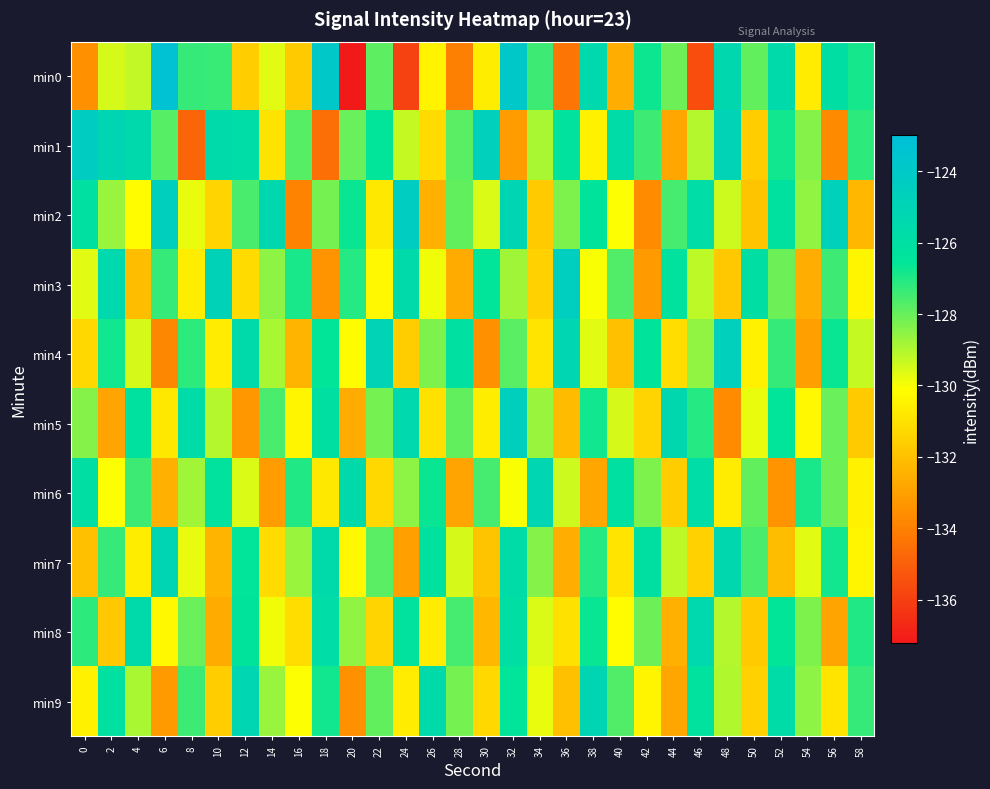

Reading left to right, transcribe all the data shown in this chart.

min0: 0=-133.5	2=-129.5	4=-129.3	6=-123.4	8=-127.3	10=-127.4	12=-131.6	14=-129.7	16=-131.7	18=-123.9	20=-137.2	22=-127.9	24=-135.9	26=-130.5	28=-134.0	30=-130.7	32=-123.9	34=-127.4	36=-134.3	38=-125.4	40=-132.6	42=-126.7	44=-128.1	46=-135.5	48=-125.3	50=-127.9	52=-125.6	54=-130.7	56=-125.9	58=-126.9
min1: 0=-124.3	2=-125.1	4=-125.5	6=-127.7	8=-134.9	10=-125.5	12=-125.8	14=-130.9	16=-127.7	18=-134.5	20=-128.0	22=-126.5	24=-129.3	26=-131.2	28=-127.8	30=-124.6	32=-133.1	34=-128.9	36=-126.3	38=-130.5	40=-125.7	42=-127.4	44=-132.8	46=-129.1	48=-124.9	50=-131.6	52=-126.8	54=-128.4	56=-133.7	58=-127.2
min2: 0=-126.1	2=-128.7	4=-130.2	6=-124.5	8=-129.8	10=-131.4	12=-127.6	14=-125.3	16=-133.9	18=-128.2	20=-126.7	22=-130.8	24=-124.3	26=-132.5	28=-127.9	30=-129.6	32=-125.1	34=-131.7	36=-128.3	38=-126.4	40=-130.1	42=-133.6	44=-127.5	46=-125.8	48=-129.4	50=-131.9	52=-126.2	54=-128.6	56=-124.7	58=-132.3
min3: 0=-129.7	2=-125.4	4=-132.1	6=-127.3	8=-130.6	10=-124.8	12=-131.2	14=-128.5	16=-126.9	18=-133.4	20=-127.1	22=-130.3	24=-125.6	26=-129.9	28=-132.7	30=-126.5	32=-128.8	34=-131.5	36=-124.4	38=-130.0	40=-127.7	42=-133.2	44=-126.3	46=-129.2	48=-131.8	50=-125.9	52=-128.1	54=-132.6	56=-127.4	58=-130.4
min4: 0=-131.3	2=-126.8	4=-129.5	6=-133.8	8=-127.2	10=-130.7	12=-125.5	14=-128.9	16=-132.4	18=-126.6	20=-130.2	22=-124.9	24=-131.6	26=-128.3	28=-126.1	30=-133.5	32=-127.8	34=-130.9	36=-125.2	38=-129.7	40=-132.0	42=-126.4	44=-131.1	46=-128.6	48=-124.6	50=-130.5	52=-127.3	54=-133.0	56=-126.7	58=-129.3
min5: 0=-128.4	2=-132.9	4=-126.2	6=-130.8	8=-125.7	10=-129.1	12=-133.3	14=-127.6	16=-130.4	18=-126.0	20=-132.7	22=-128.2	24=-125.4	26=-131.0	28=-127.9	30=-130.6	32=-124.5	34=-128.7	36=-132.2	38=-126.8	40=-129.5	42=-131.4	44=-125.3	46=-127.1	48=-133.6	50=-129.8	52=-126.5	54=-130.3	56=-128.0	58=-131.7
min6: 0=-125.9	2=-130.1	4=-127.4	6=-132.5	8=-128.8	10=-126.3	12=-129.6	14=-133.1	16=-127.0	18=-130.8	20=-125.6	22=-131.3	24=-128.5	26=-126.7	28=-132.9	30=-127.5	32=-130.0	34=-125.2	36=-129.4	38=-132.8	40=-126.1	42=-128.3	44=-131.6	46=-125.8	48=-130.7	50=-127.9	52=-133.4	54=-126.9	56=-128.1	58=-130.5
min7: 0=-132.0	2=-127.3	4=-130.6	6=-125.1	8=-129.8	10=-132.4	12=-126.5	14=-131.2	16=-128.7	18=-125.5	20=-130.3	22=-127.8	24=-133.0	26=-126.2	28=-129.5	30=-131.9	32=-125.7	34=-128.4	36=-132.6	38=-127.1	40=-130.9	42=-126.0	44=-129.2	46=-131.5	48=-125.3	50=-127.6	52=-132.1	54=-129.7	56=-126.8	58=-130.4
min8: 0=-127.2	2=-131.8	4=-125.6	6=-130.3	8=-128.0	10=-132.7	12=-126.4	14=-129.9	16=-131.1	18=-125.8	20=-128.6	22=-131.4	24=-126.3	26=-130.7	28=-127.5	30=-132.3	32=-125.9	34=-129.6	36=-131.0	38=-126.7	40=-130.2	42=-128.1	44=-132.5	46=-125.4	48=-129.1	50=-131.7	52=-126.6	54=-128.3	56=-132.9	58=-127.0
min9: 0=-130.5	2=-126.1	4=-128.9	6=-133.2	8=-127.4	10=-131.6	12=-125.2	14=-128.7	16=-130.1	18=-126.8	20=-133.5	22=-127.9	24=-130.7	26=-125.5	28=-128.2	30=-131.3	32=-126.5	34=-129.8	36=-132.0	38=-125.1	40=-127.7	42=-130.4	44=-132.8	46=-126.3	48=-129.0	50=-131.5	52=-125.7	54=-128.5	56=-130.9	58=-127.3